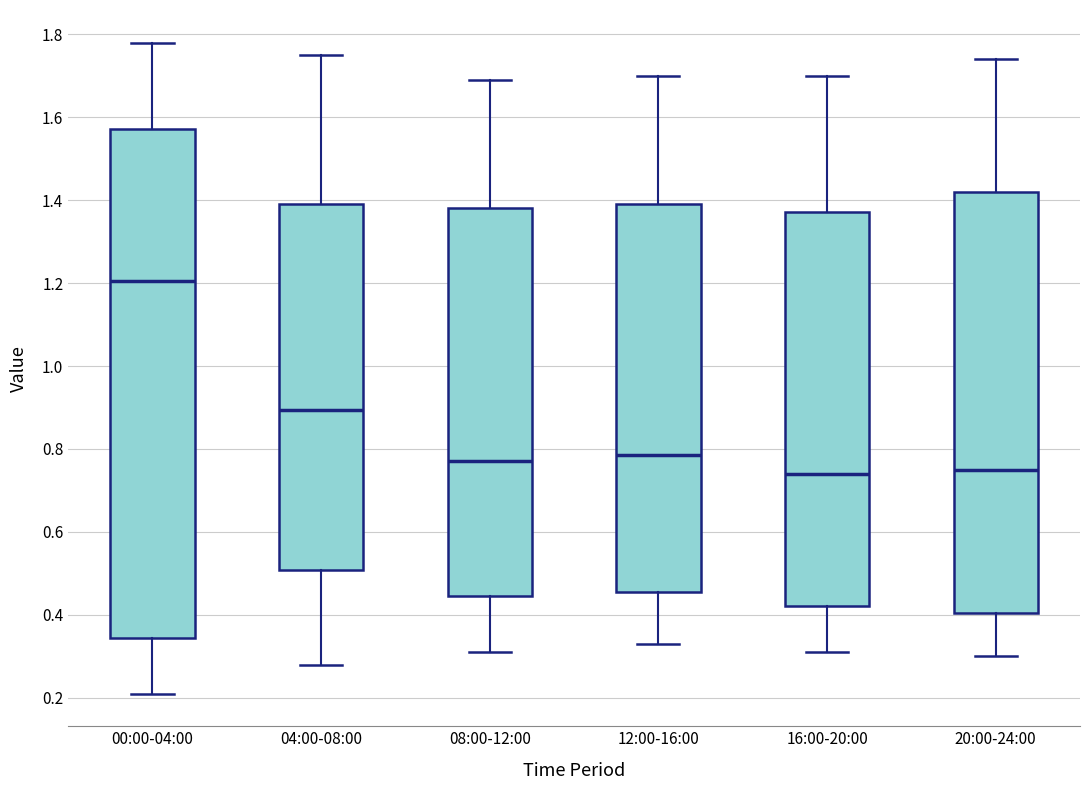

Comparing the boxes themselves (not the whiskers), which one is the tallest?

00:00-04:00